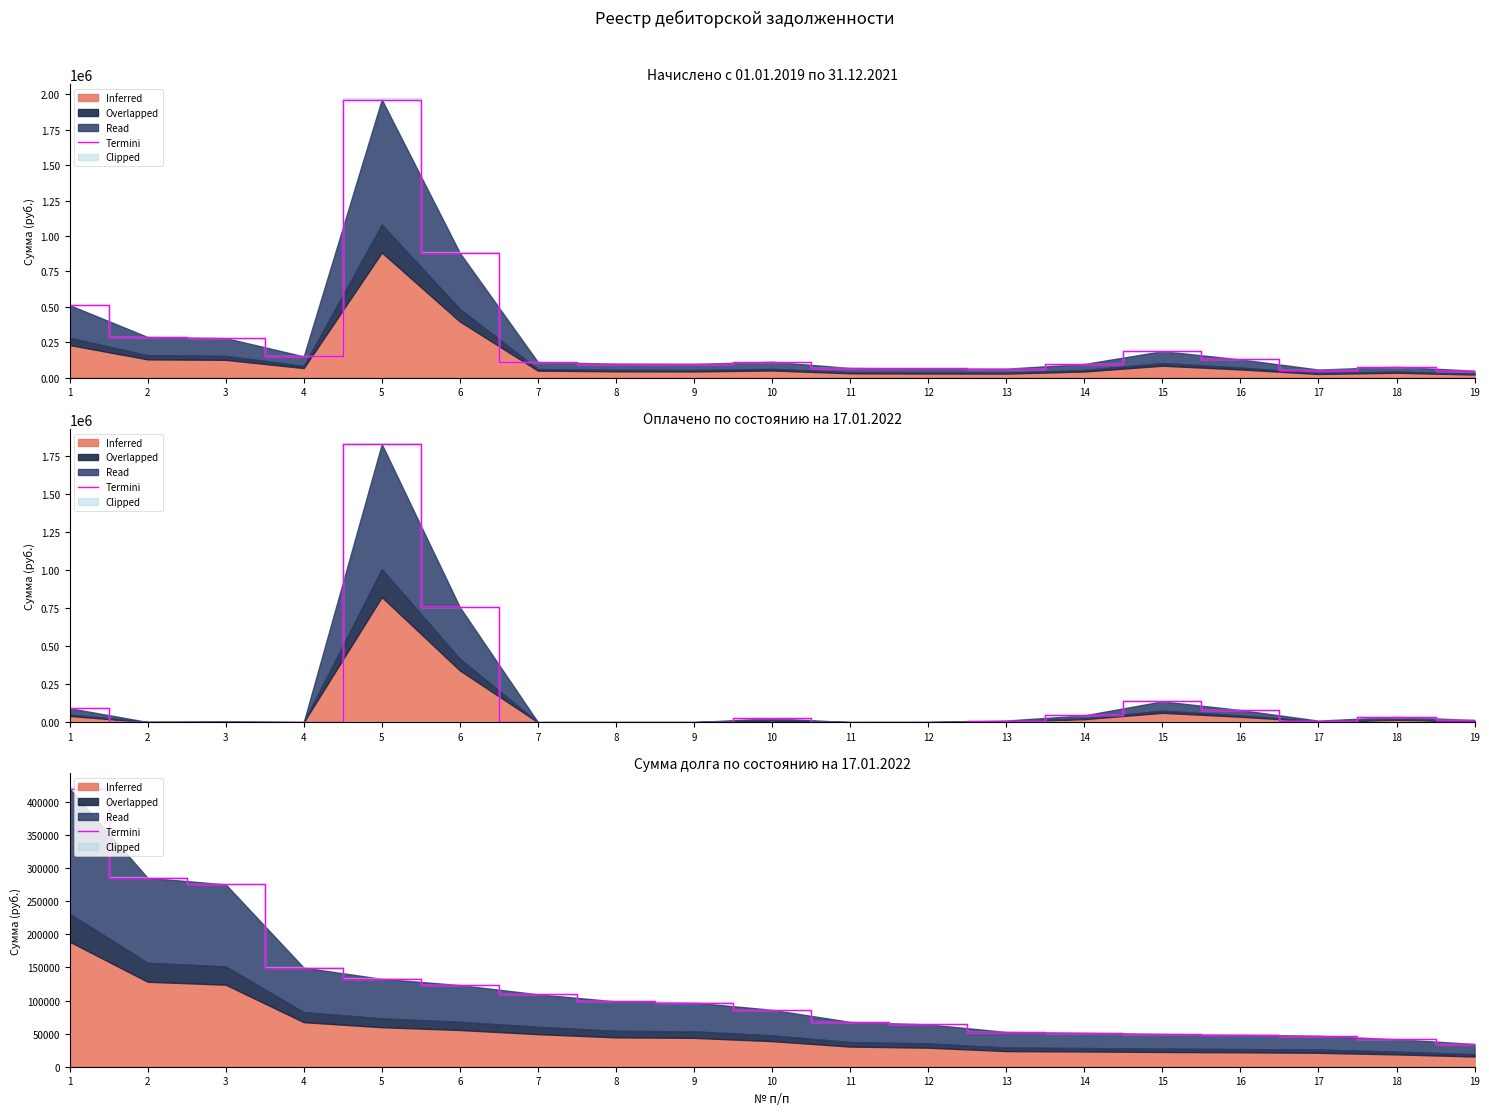

The chart shows a value of 61398.8 at 9. True or false?

False